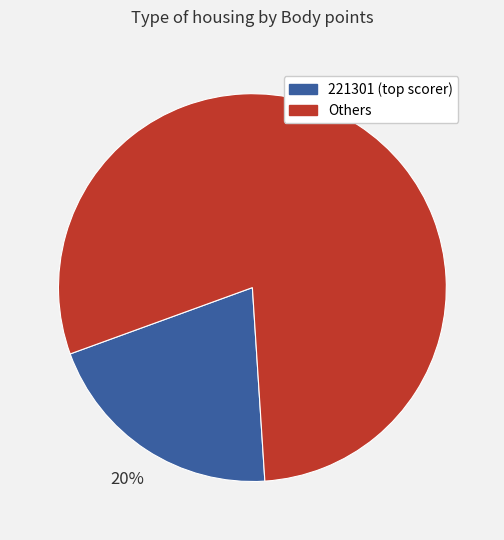

Does any single category account for the majority?

Yes